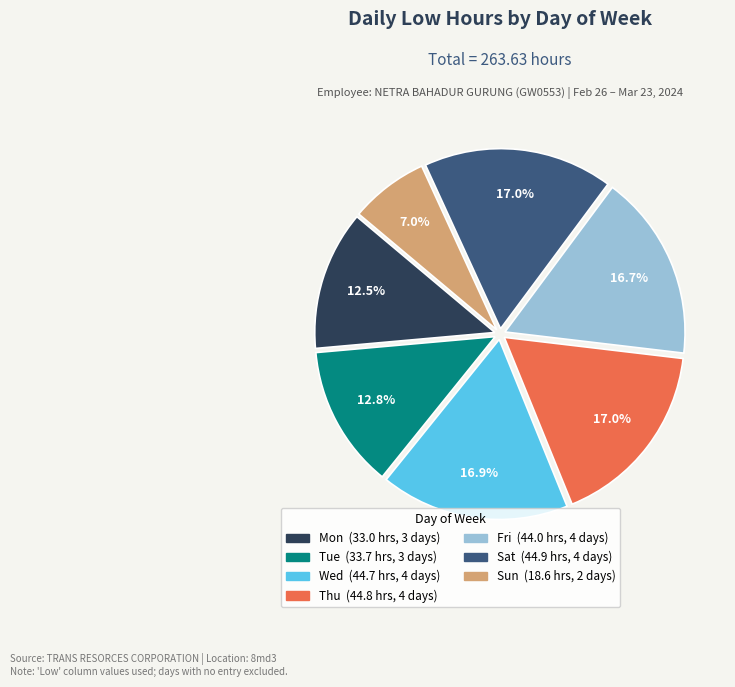

Does any single category account for the majority?

No